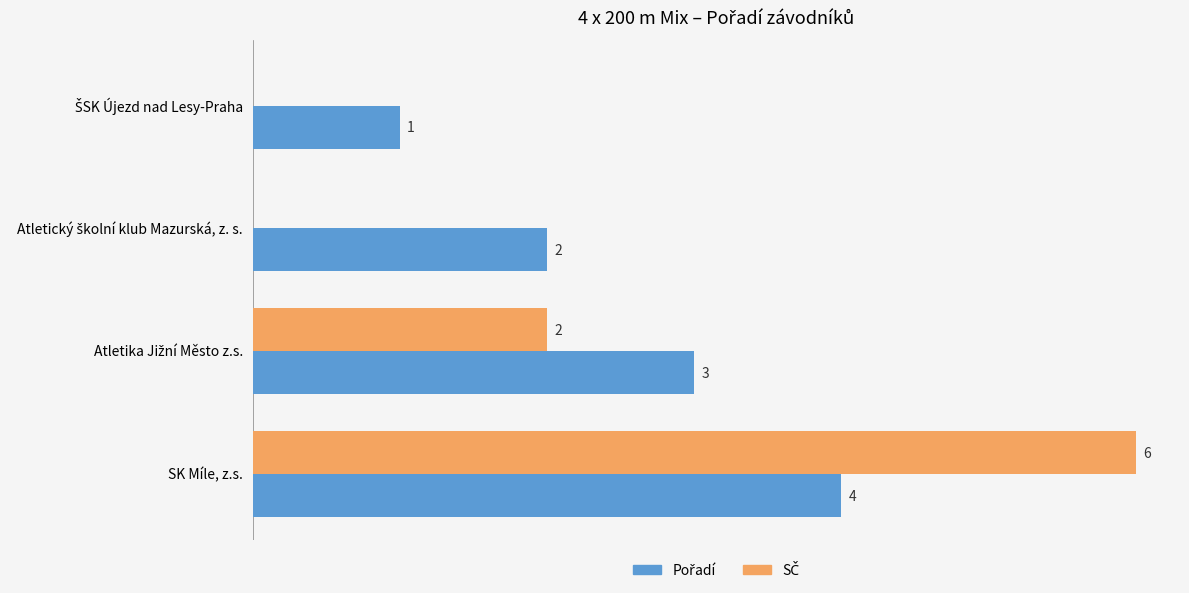

At which category is the sum across all series the highest?

SK Míle, z.s.